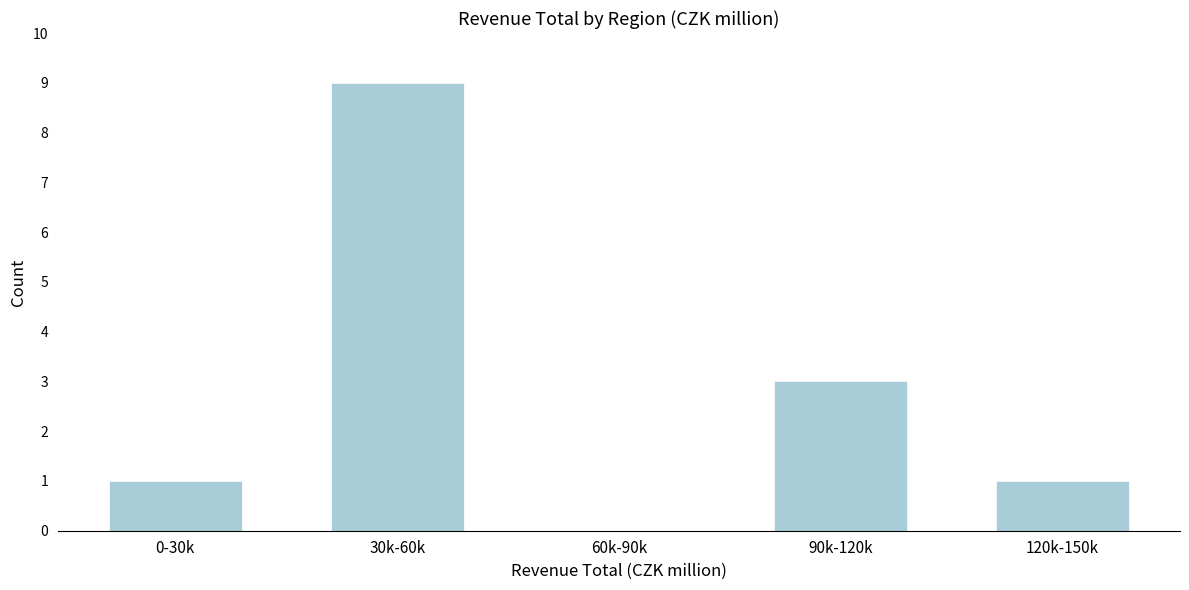

Reading left to right, extract all data points from this chart.

0-30k=1	30k-60k=9	60k-90k=0	90k-120k=3	120k-150k=1